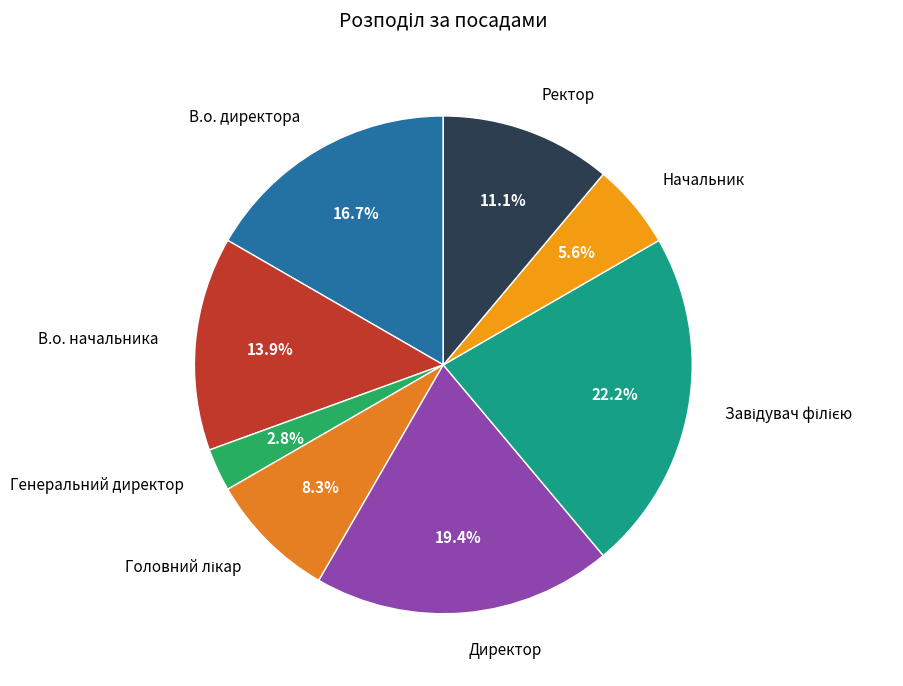

True or false: Генеральний директор accounts for 3% of the total.

True